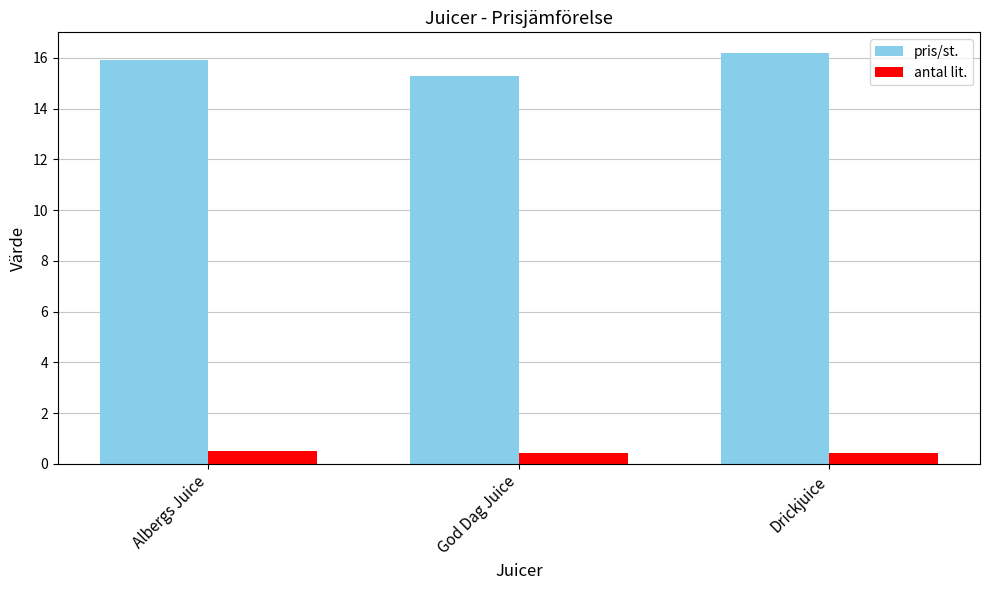

The value of pris/st. at Drickjuice is 5.8. True or false?

False